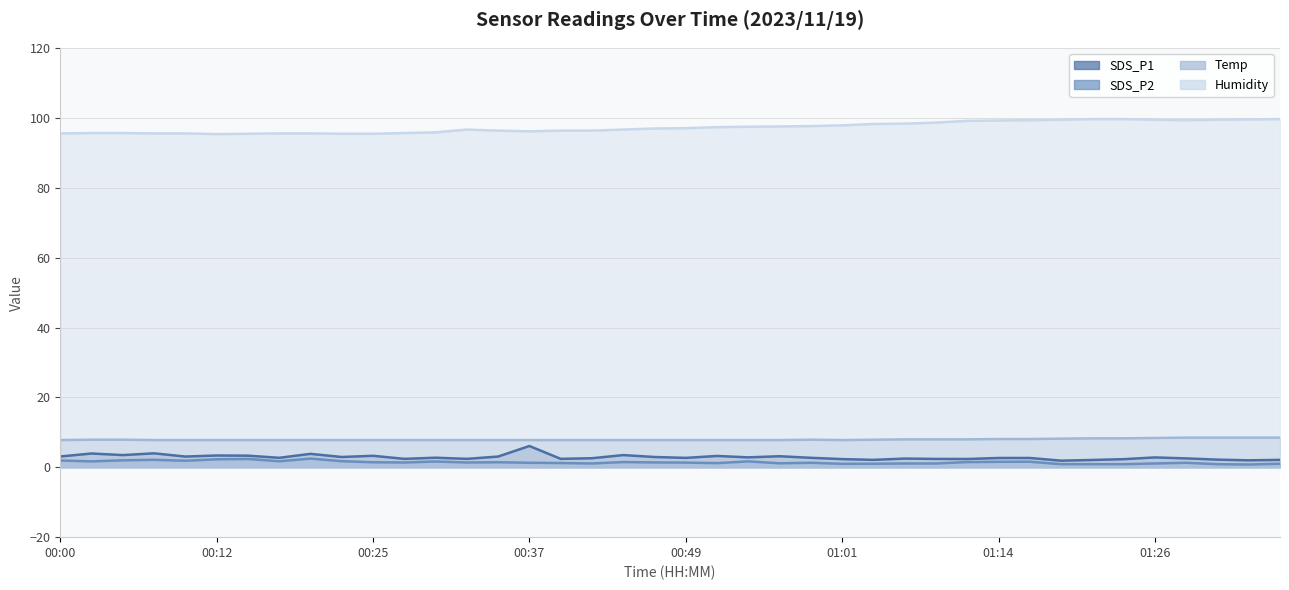

The value of SDS_P2 at 00:44 is 1.5. True or false?

True